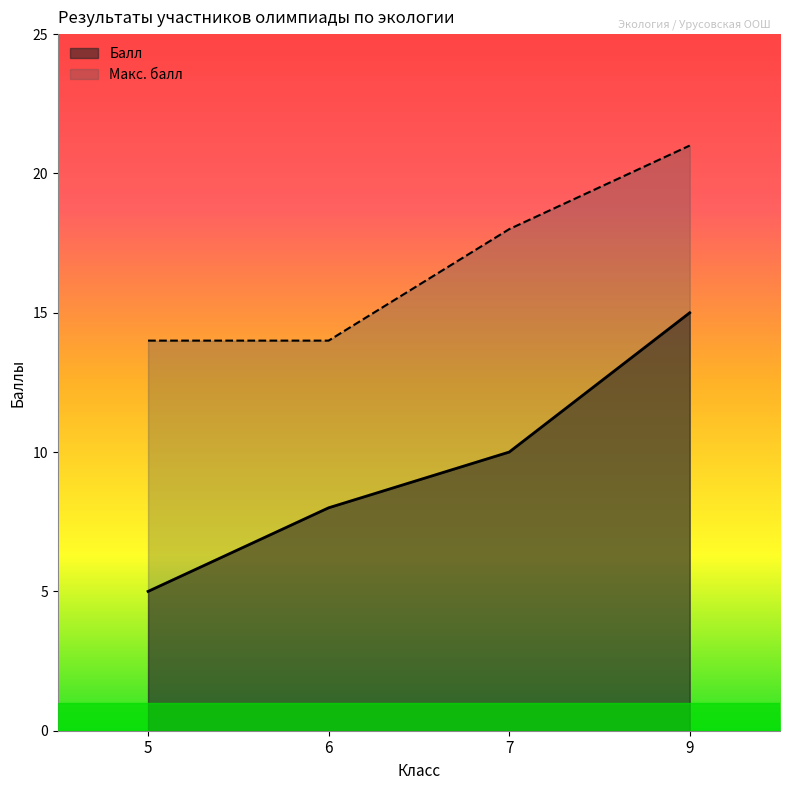

What is the sum of all Макс. балл values?

67